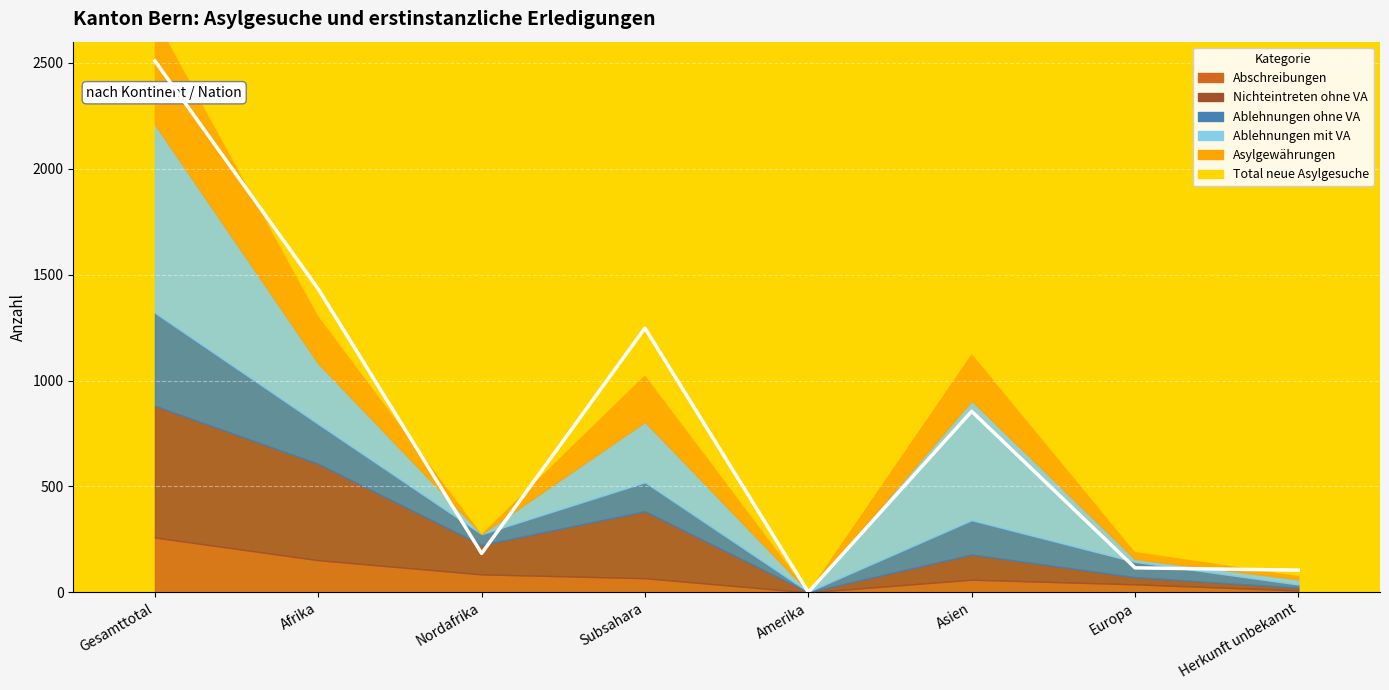

How many values in the Abschreibungen series exceed 67?

3